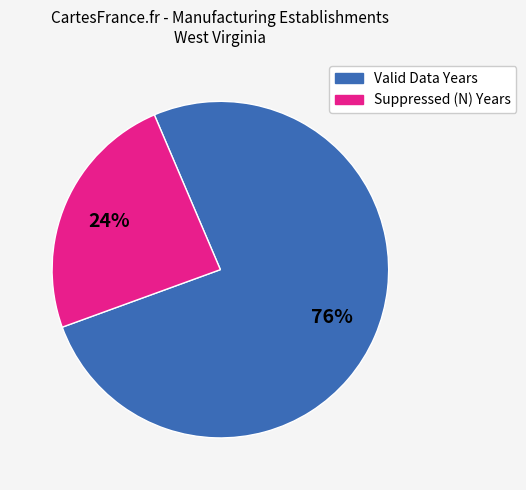

Is there a majority slice in this chart?

Yes